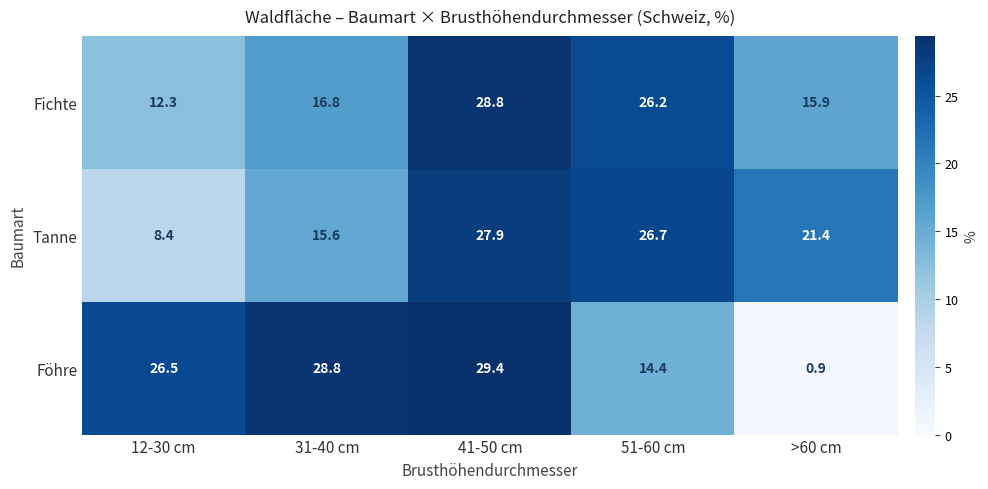

Is the value of Fichte at 41-50 cm greater than the value of Tanne at 41-50 cm?

Yes